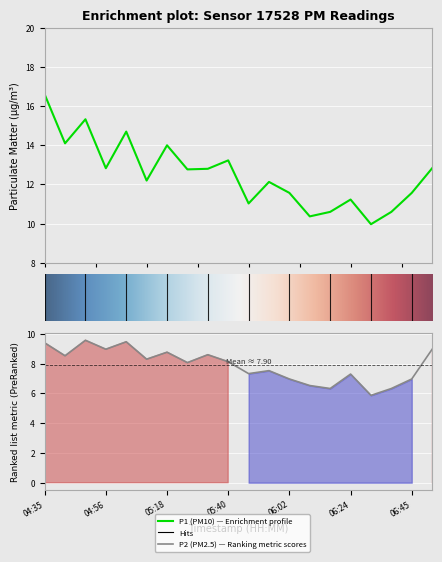

At which category is the sum across all series the highest?

04:35